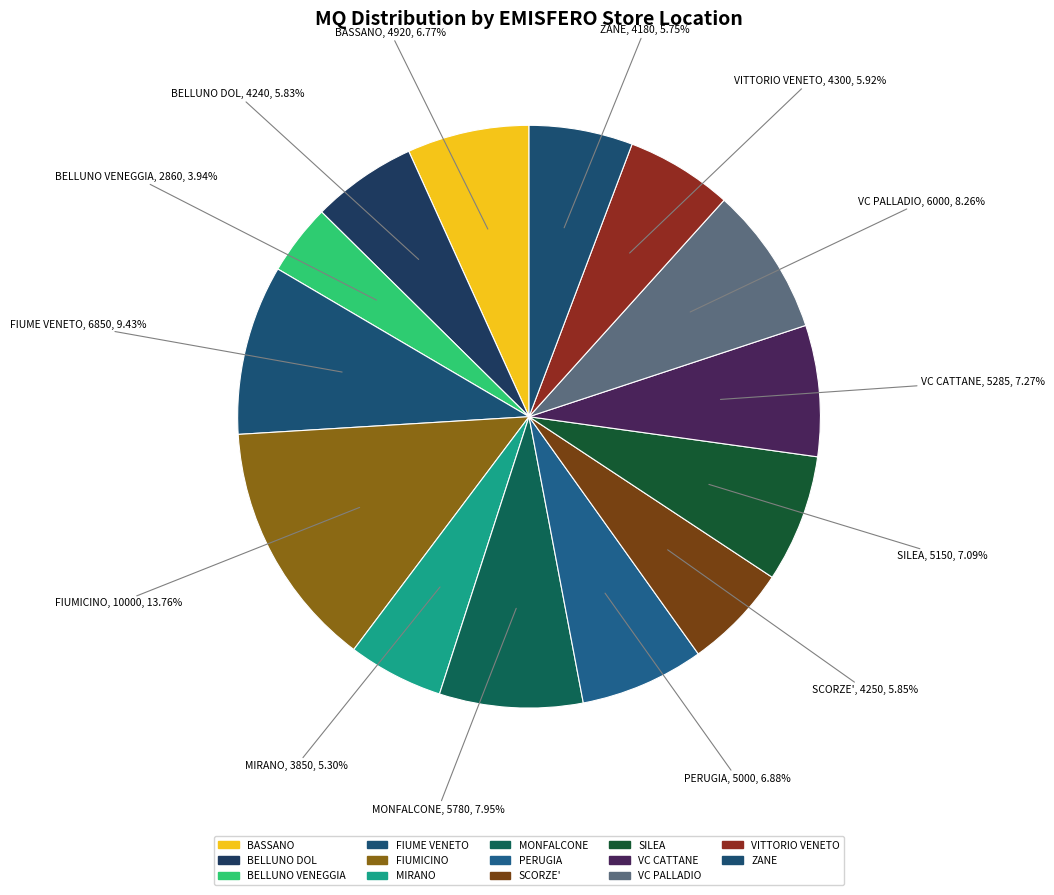

What is the smallest slice in the pie chart?

BELLUNO VENEGGIA